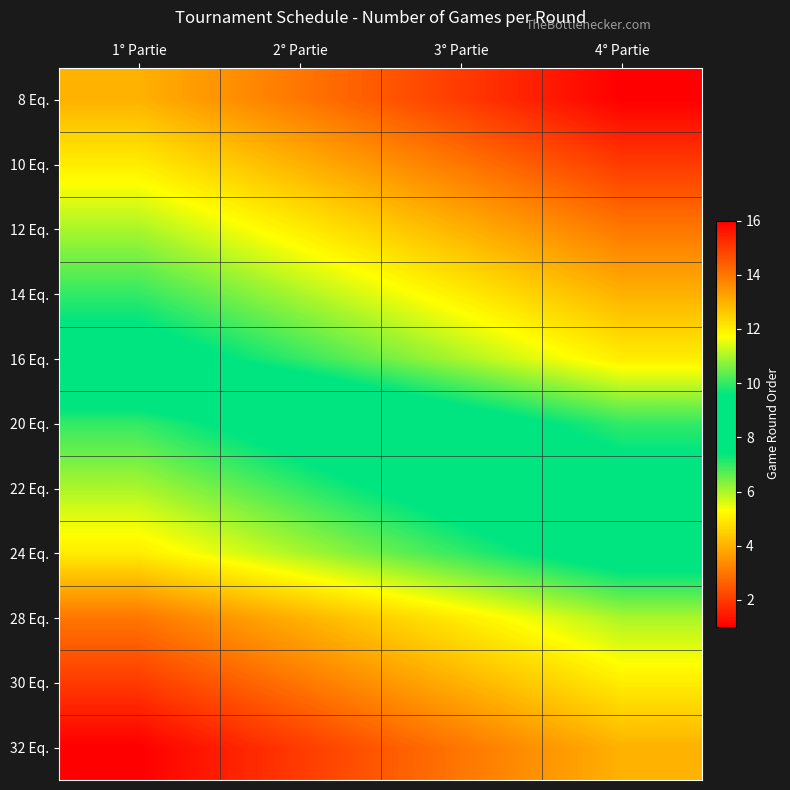

Which category has the lowest value across all series?

4° Partie